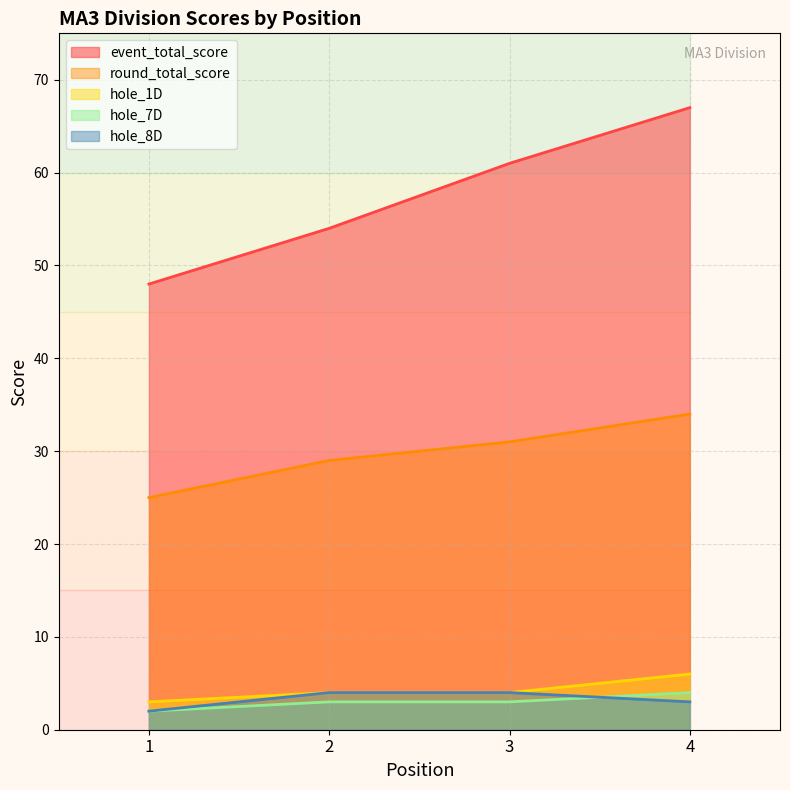

Is it true that event_total_score equals 16 at 4?

False